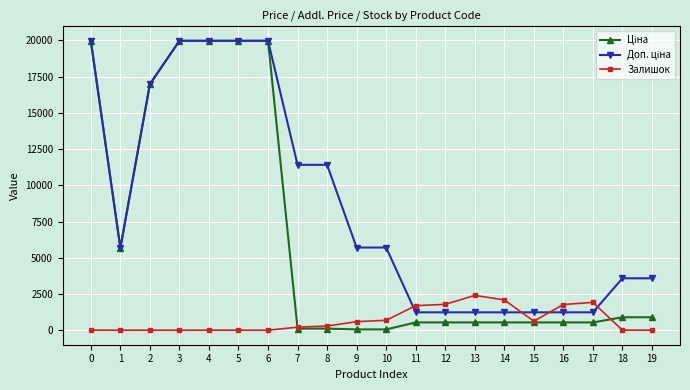

True or false: Залишок has more than 0 interior local peaks.

True